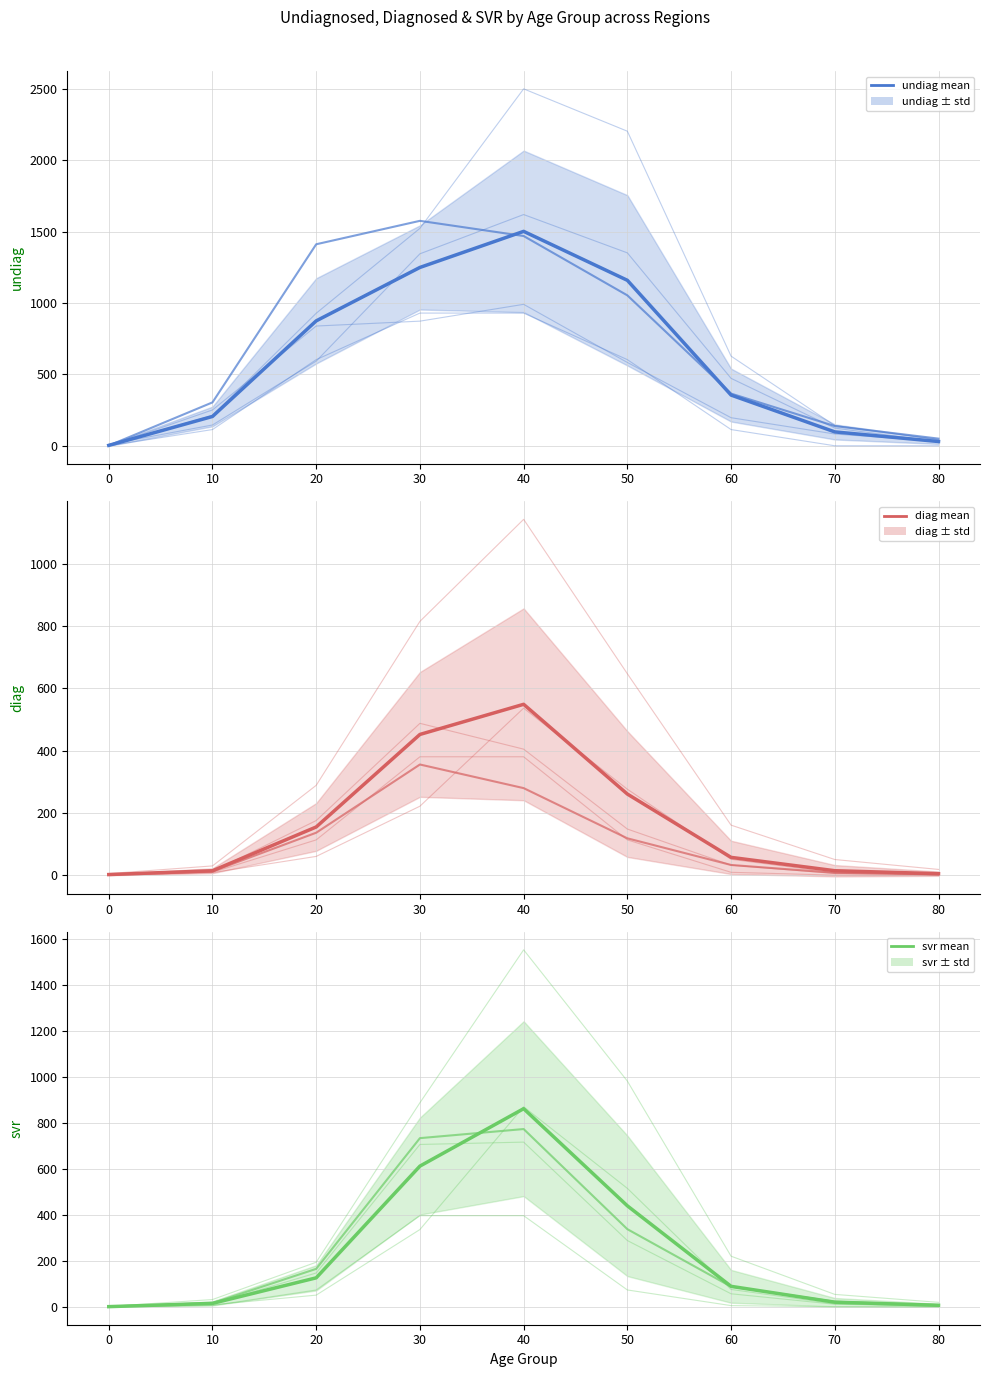

Does the chart display data point markers on the line(s)?

No